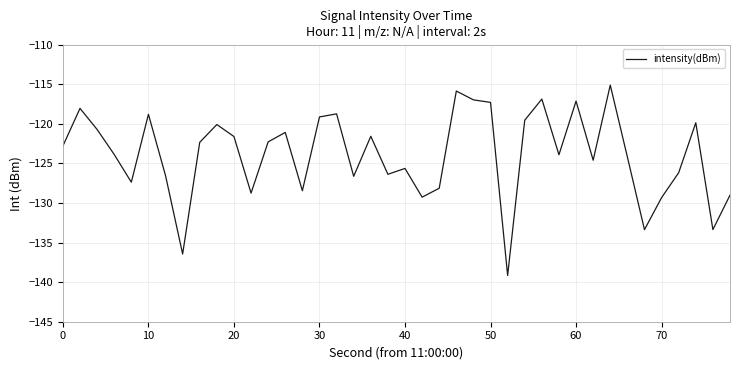

How many values are below -122?

23